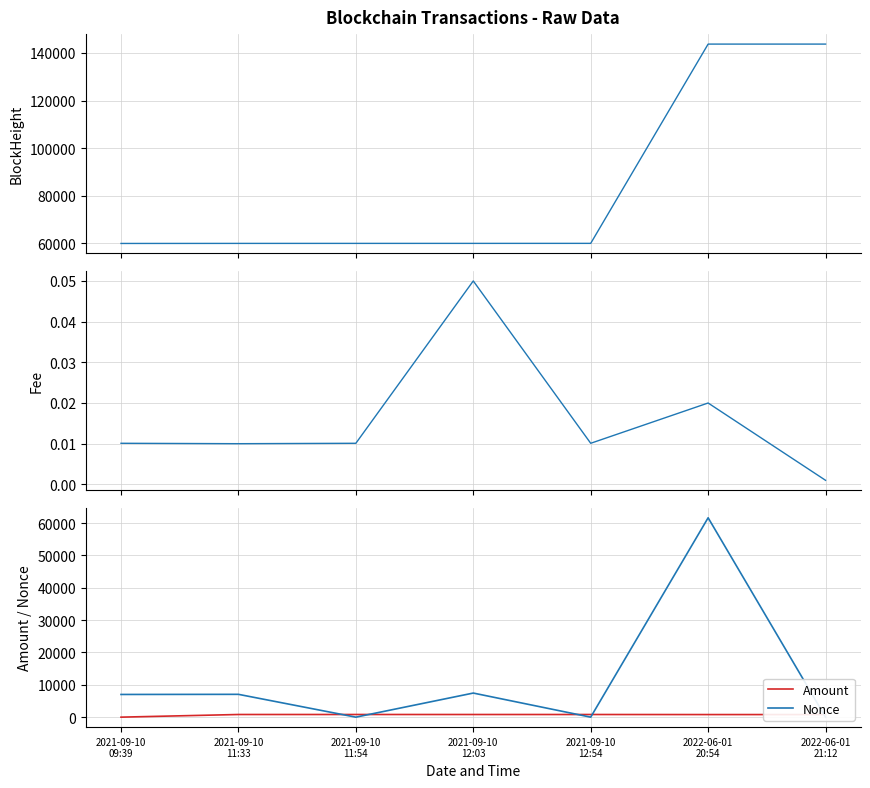

How many values in the Nonce series are below 7020?

3